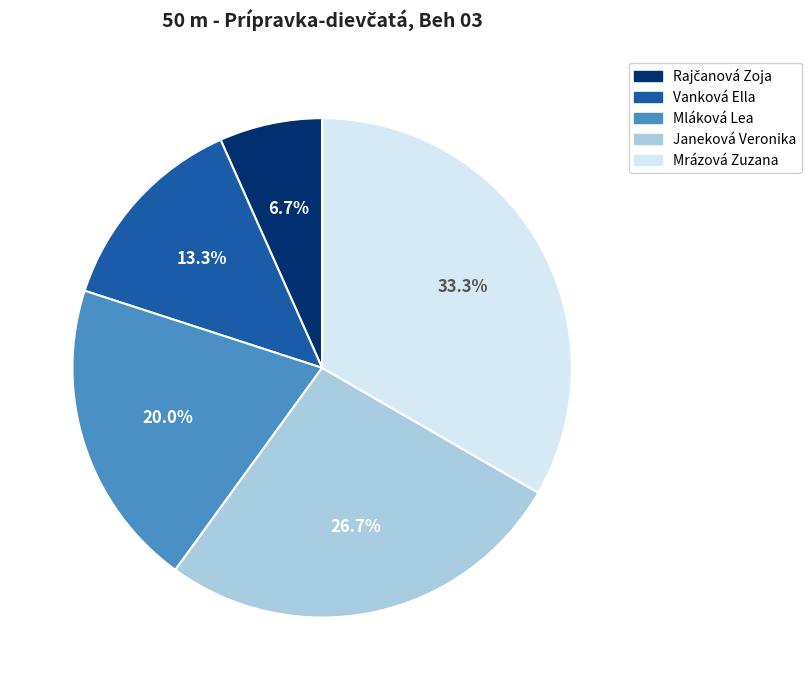

Which category has the biggest portion of the pie?

Mrázová Zuzana